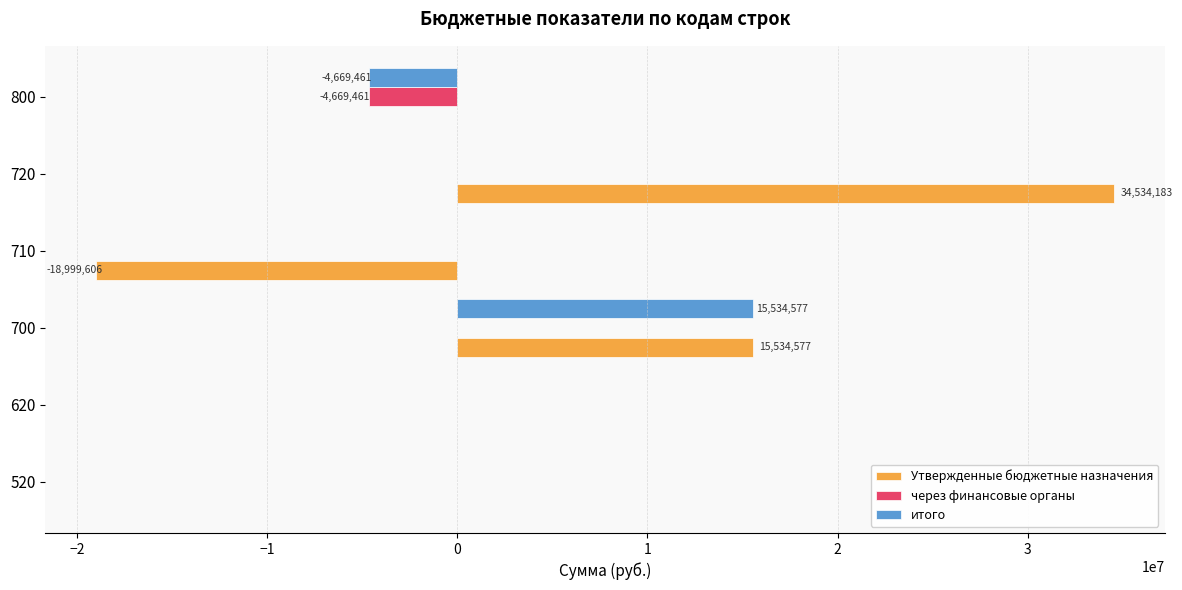

How many data points does each series have?

6